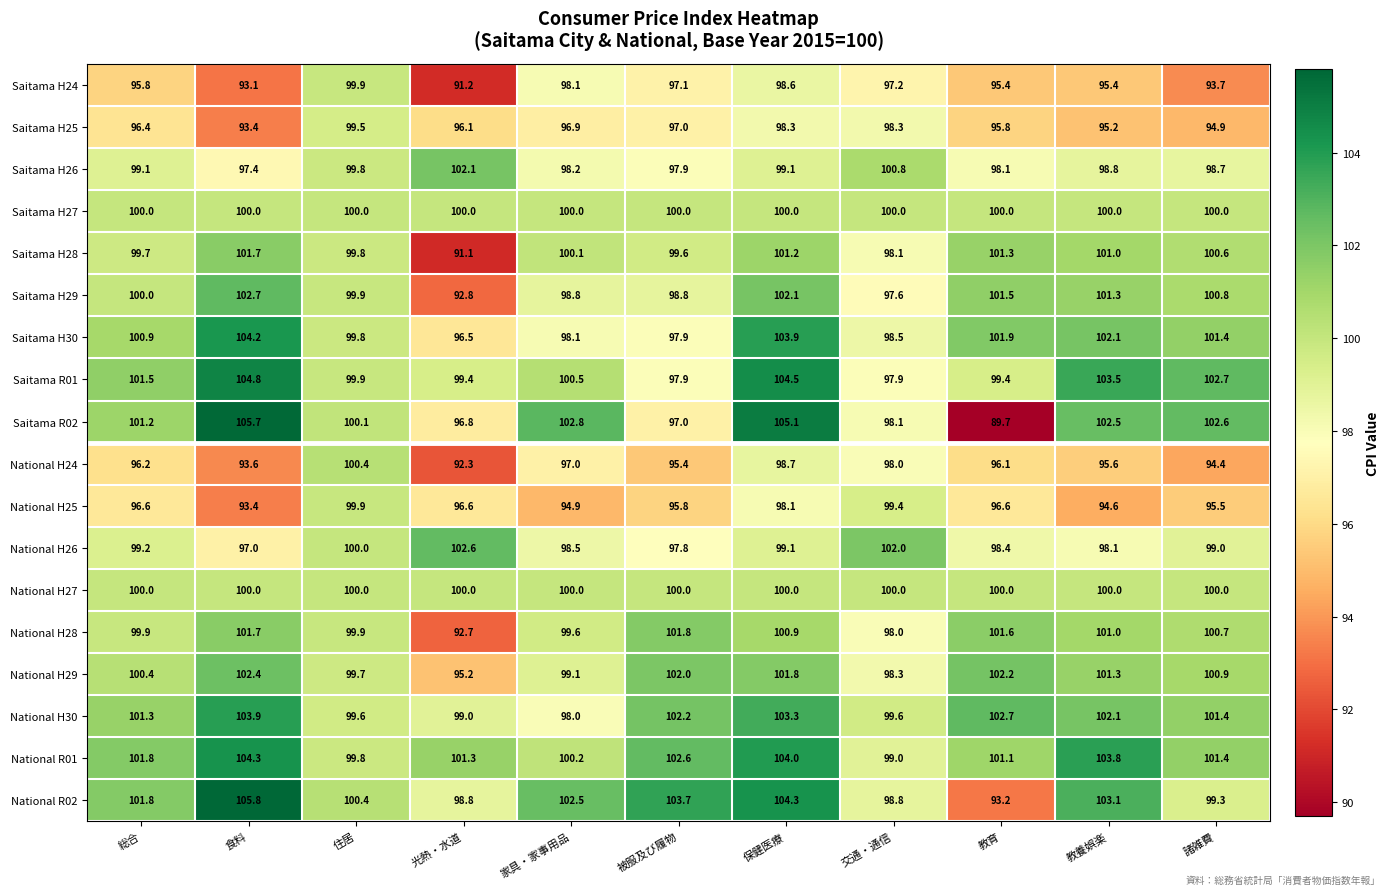

At which category does the chart reach its minimum across all series?

教育